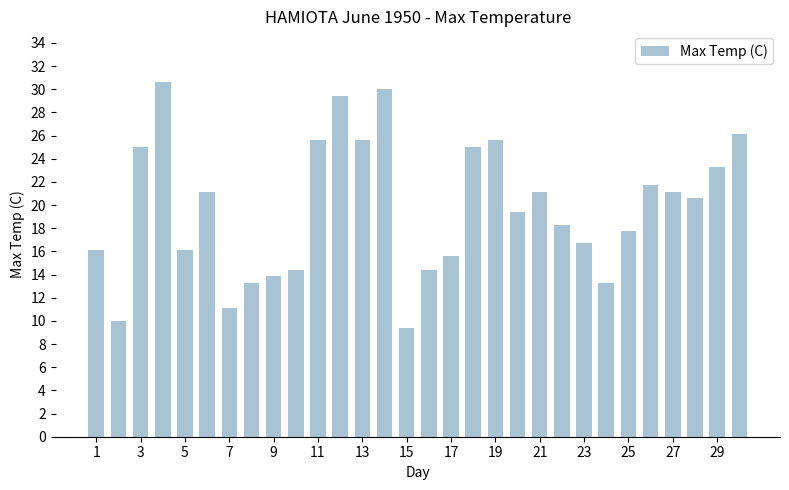

What is the greatest value displayed?

30.6